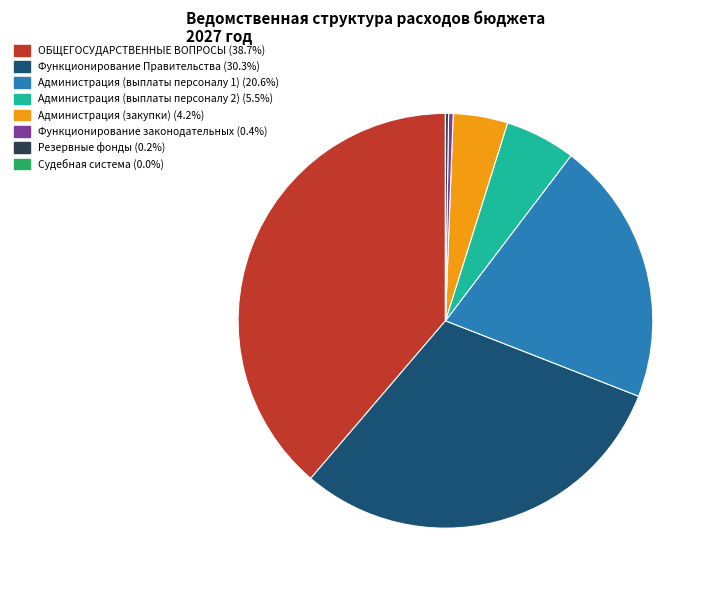

Which category has the biggest portion of the pie?

ОБЩЕГОСУДАРСТВЕННЫЕ ВОПРОСЫ